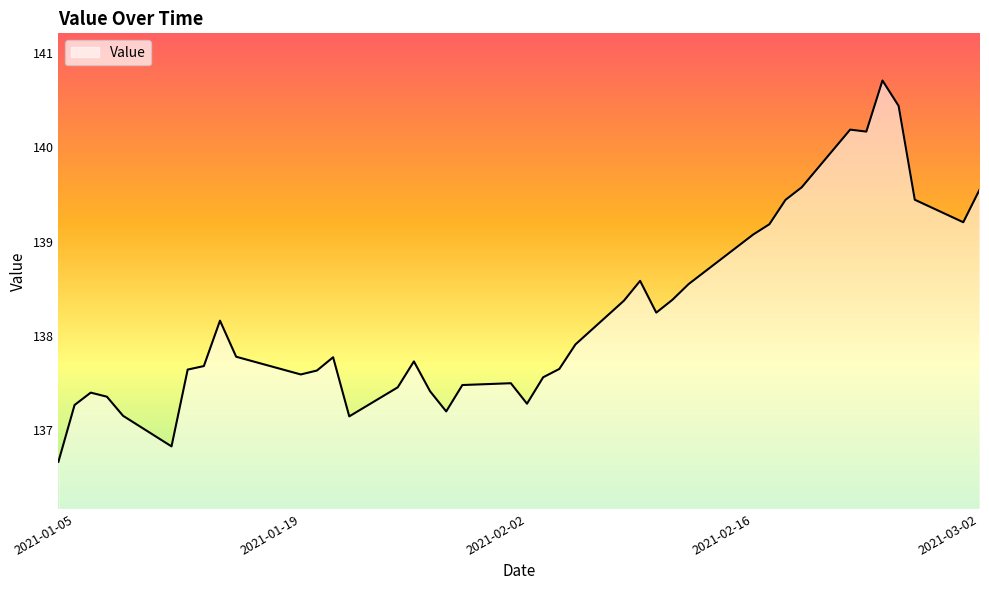

What is the difference between the maximum and minimum values?

4.0